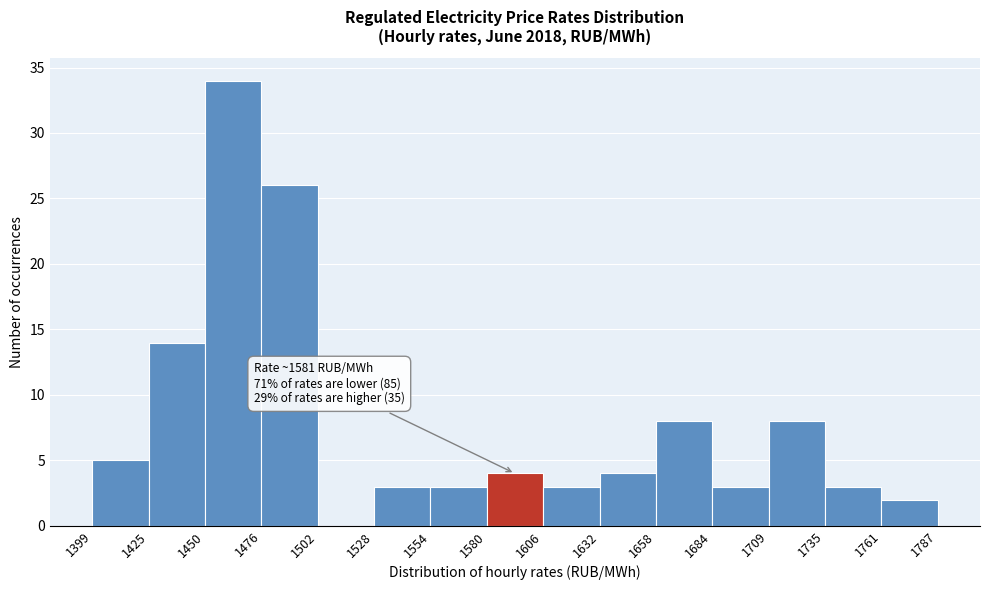

Which range on the x-axis has the tallest bar?

1450 to 1476